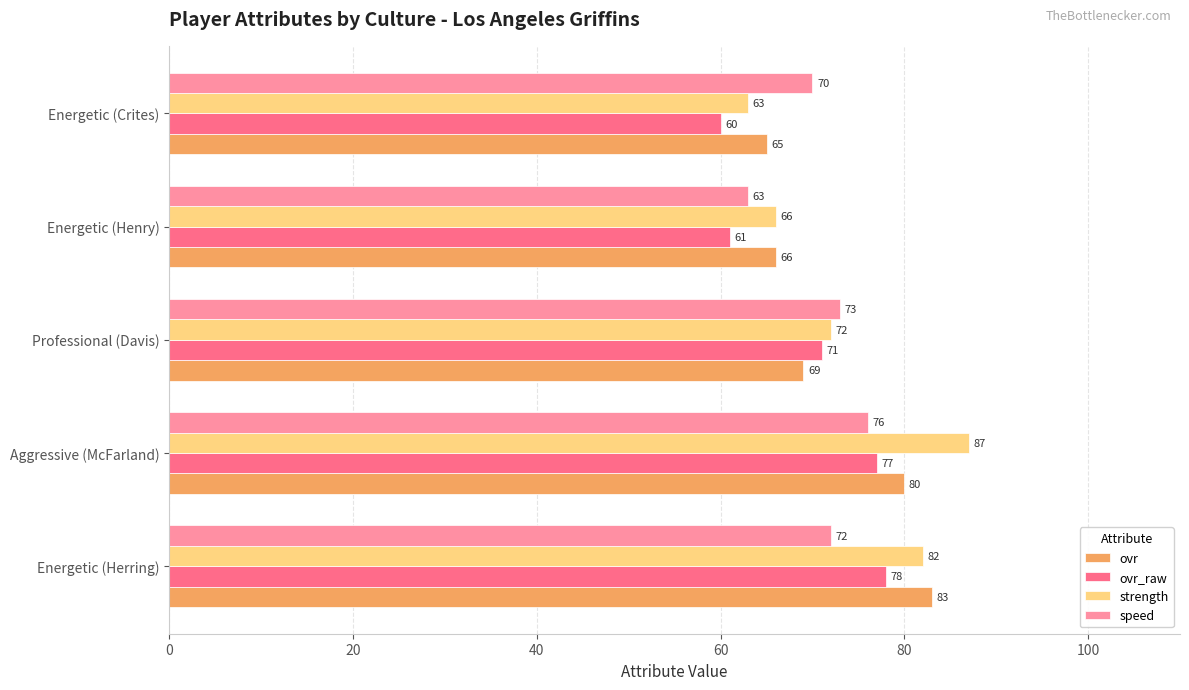

At which label does speed reach its peak?

Aggressive (McFarland)